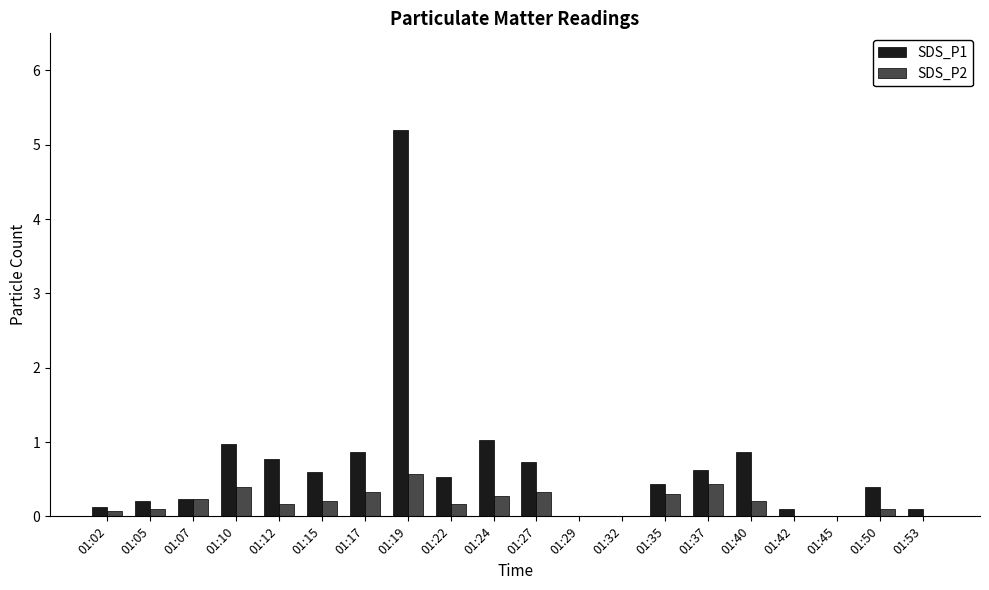

Is the value of SDS_P2 at 01:22 greater than the value of SDS_P1 at 01:45?

Yes